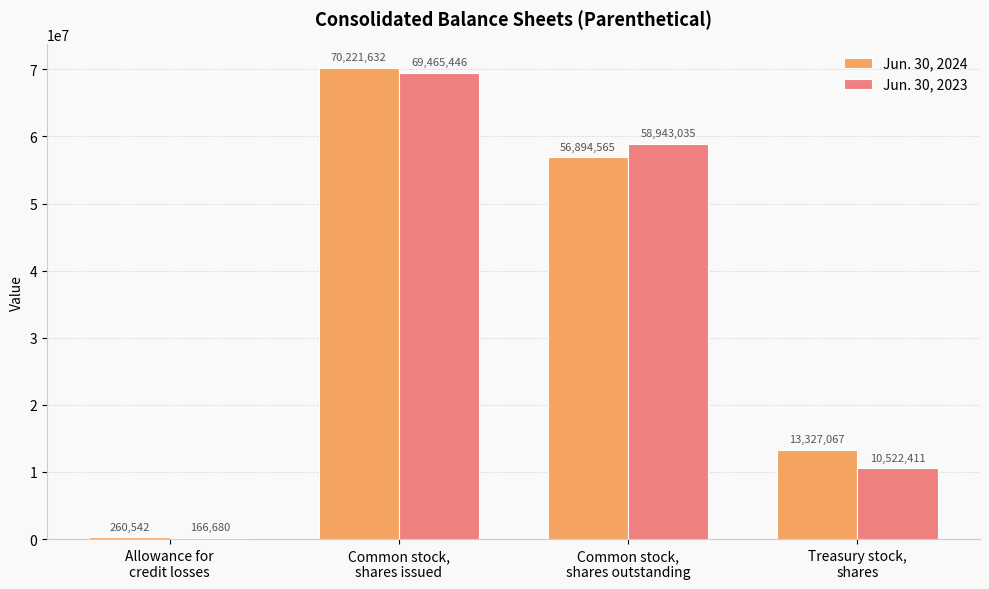

What is the approximate value of Jun. 30, 2023 at Common stock,
shares issued?

69465446